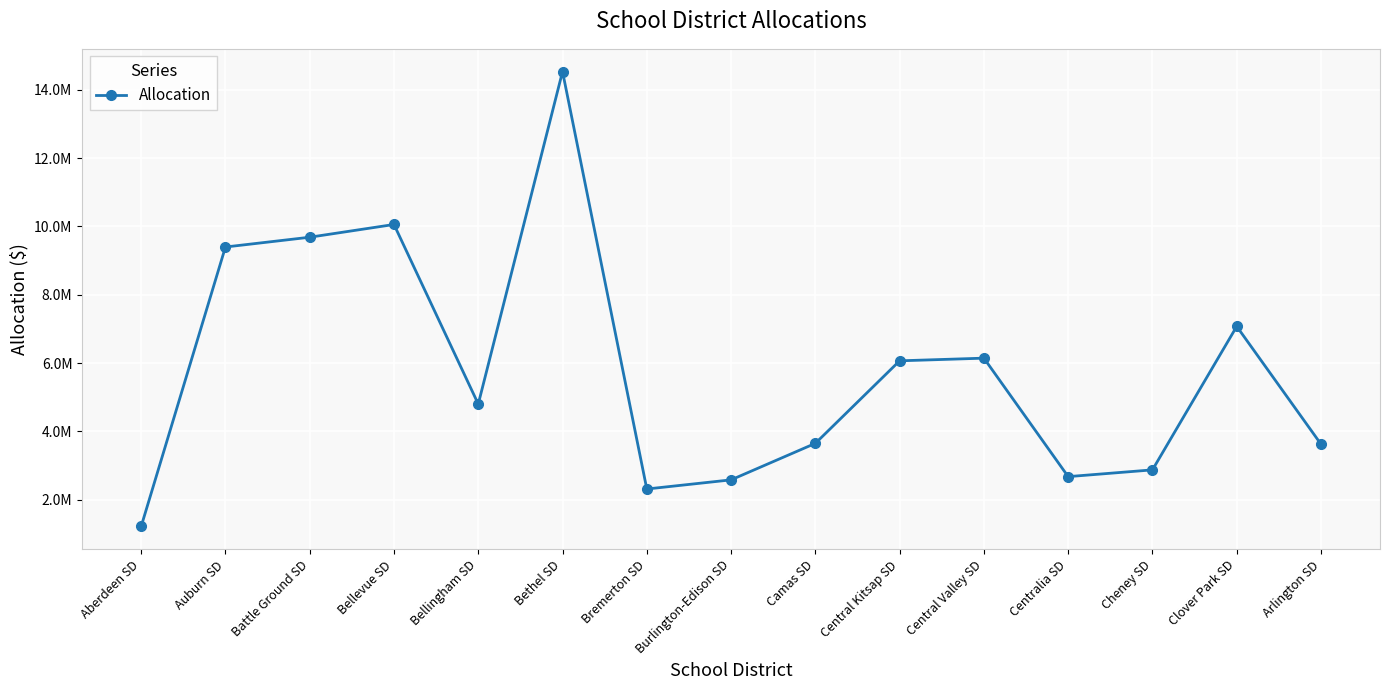

The value at Bremerton SD is 1060379.4. True or false?

False